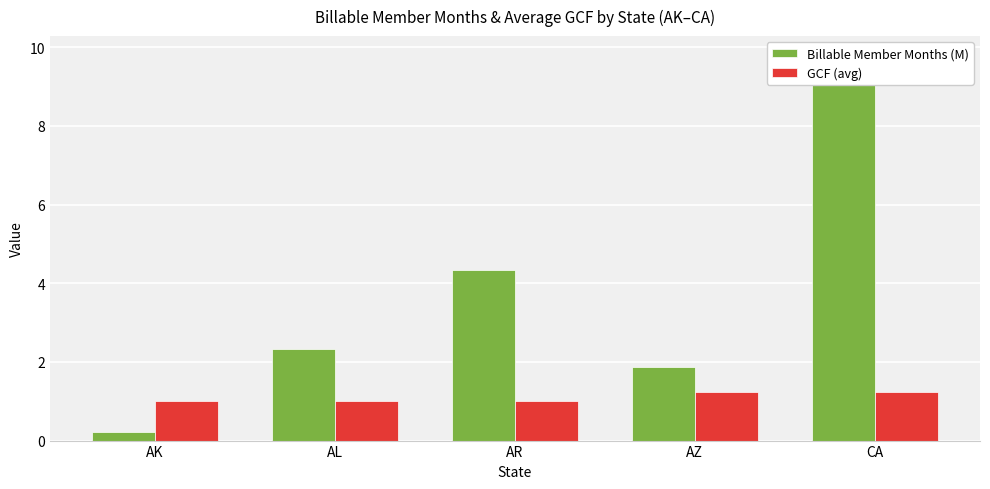

List the labels in order of GCF (avg) value, smallest first.

AR, AK, AL, CA, AZ